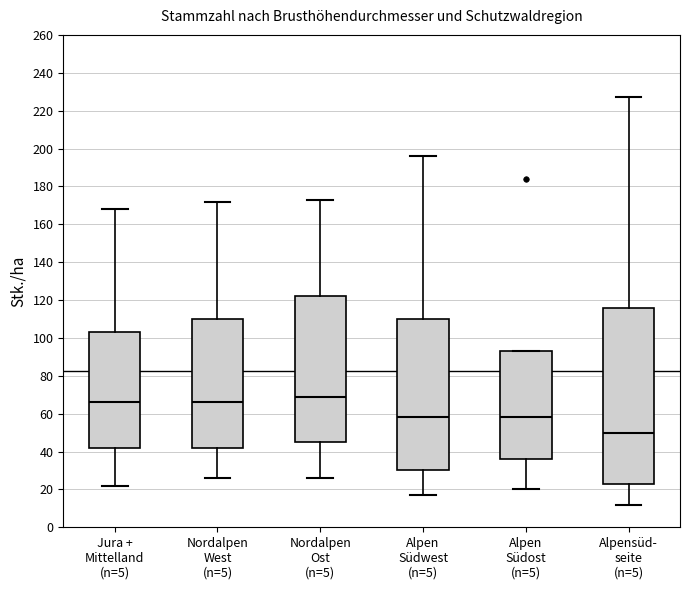

Reading left to right, transcribe this box plot: for each box, give where its median line is, the range the box spans, and where its two whiskers end, as read against the y-axis. The values are not printed on the chart, so give them approximately, as read against the axis.

Jura + Mittelland (n=5): median 66, box 42 to 104, whiskers 22 to 168
Nordalpen West (n=5): median 66, box 42 to 110, whiskers 26 to 172
Nordalpen Ost (n=5): median 70, box 46 to 122, whiskers 26 to 174
Alpen Südwest (n=5): median 58, box 30 to 110, whiskers 18 to 196
Alpen Südost (n=5): median 58, box 36 to 94, whiskers 20 to 94
Alpensüd- seite (n=5): median 50, box 24 to 116, whiskers 12 to 228